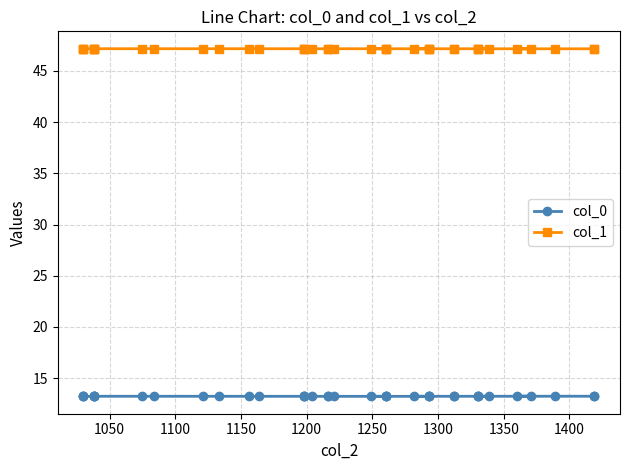

Is it true that col_0 equals 19.6 at 15?

False